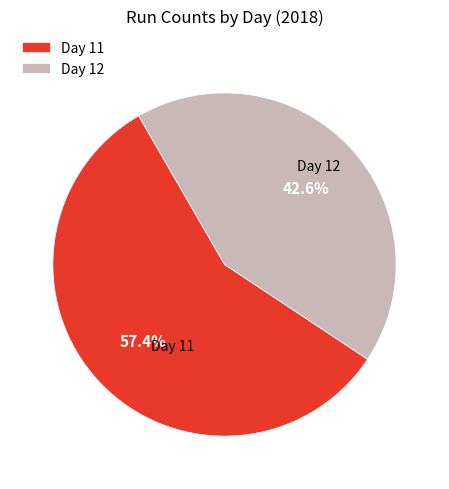

Between Day 11 and Day 12, which is larger?

Day 11